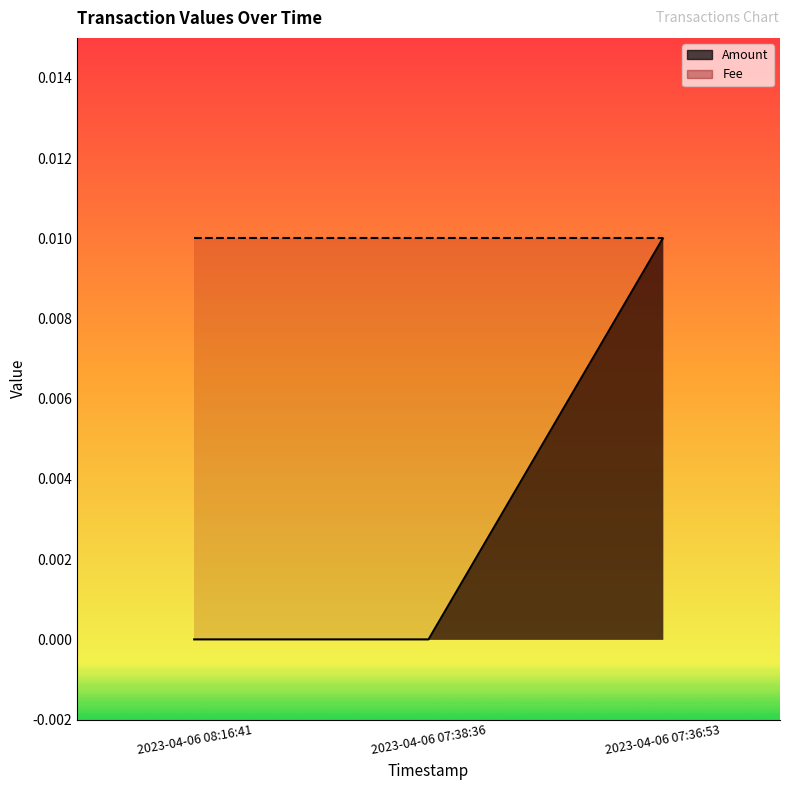

Rank the categories by value from lowest to highest.

2023-04-06 08:16:41, 2023-04-06 07:38:36, 2023-04-06 07:36:53